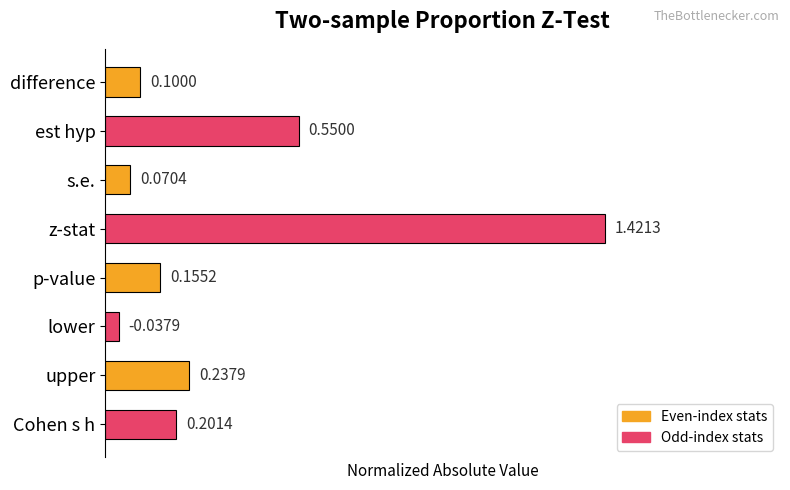

Between est hyp and p-value, which is larger?

est hyp